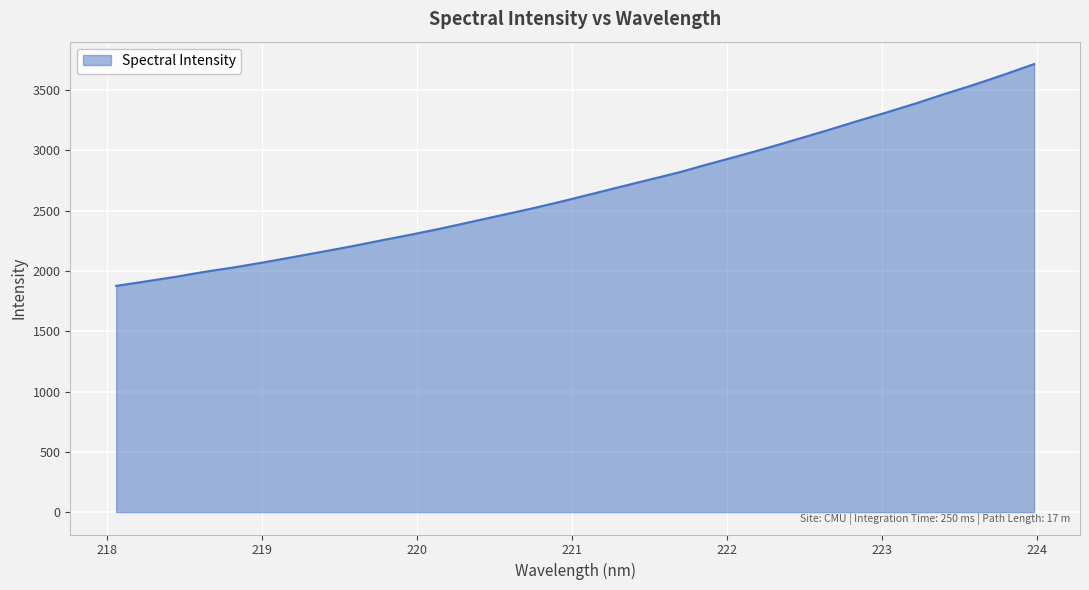

What is the difference between the maximum and minimum values?

1839.3